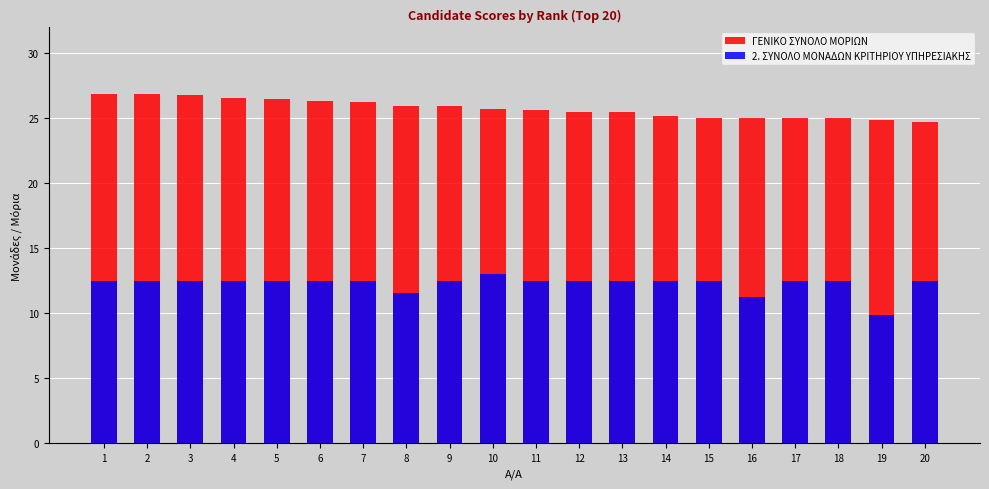

What is the difference between the highest and lowest values at 12?

13.0